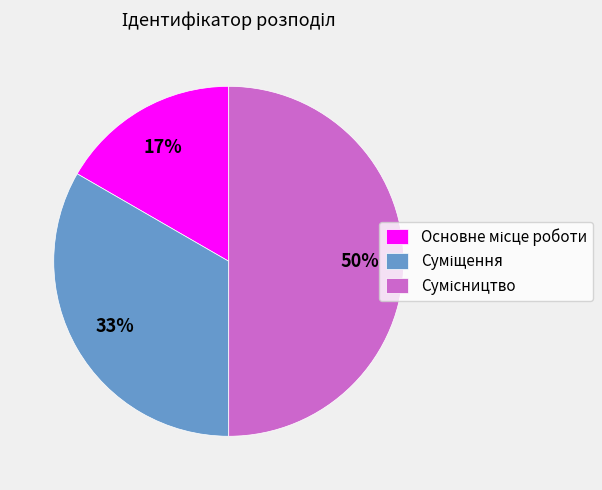

To the nearest percent, what is the difference between the largest and smallest slice percentages?

33%